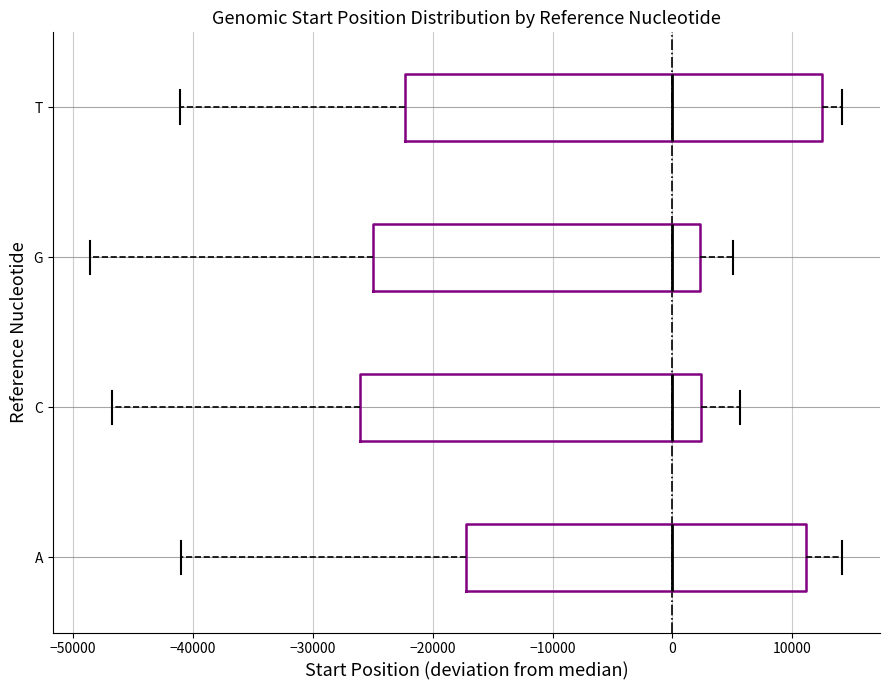

Where is the right edge of the box for A on the x-axis? The values are not printed on the chart, so give them approximately, as read against the axis.

11000